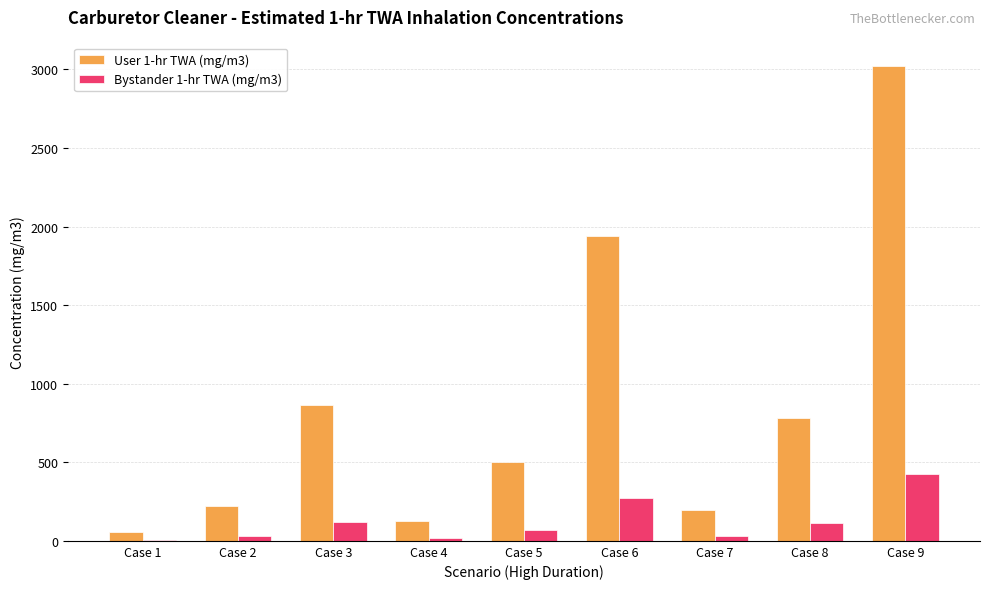

Which category has the highest value in the Bystander 1-hr TWA (mg/m3) series?

Case 9